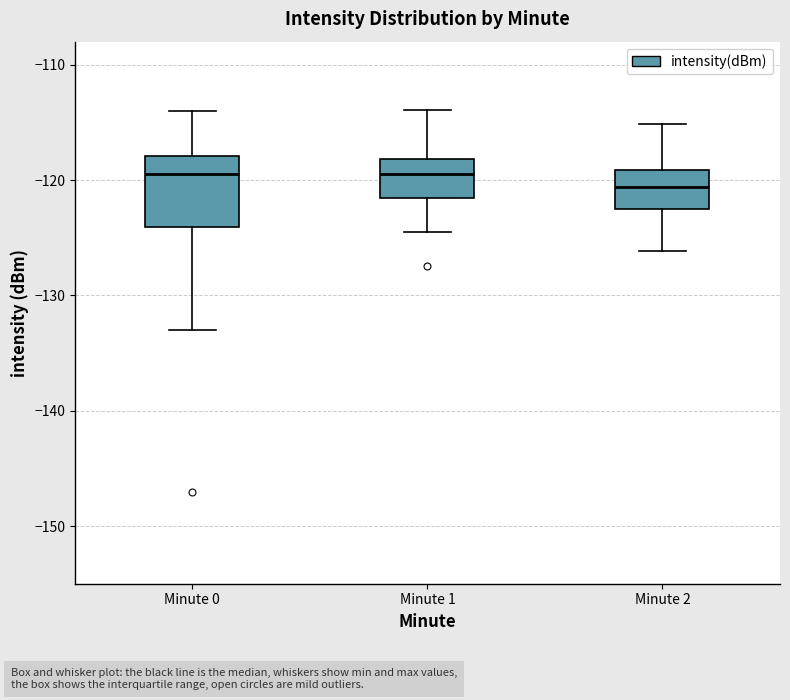

Where does the lower whisker of the box for Minute 1 end on the y-axis? The values are not printed on the chart, so give them approximately, as read against the axis.

-124